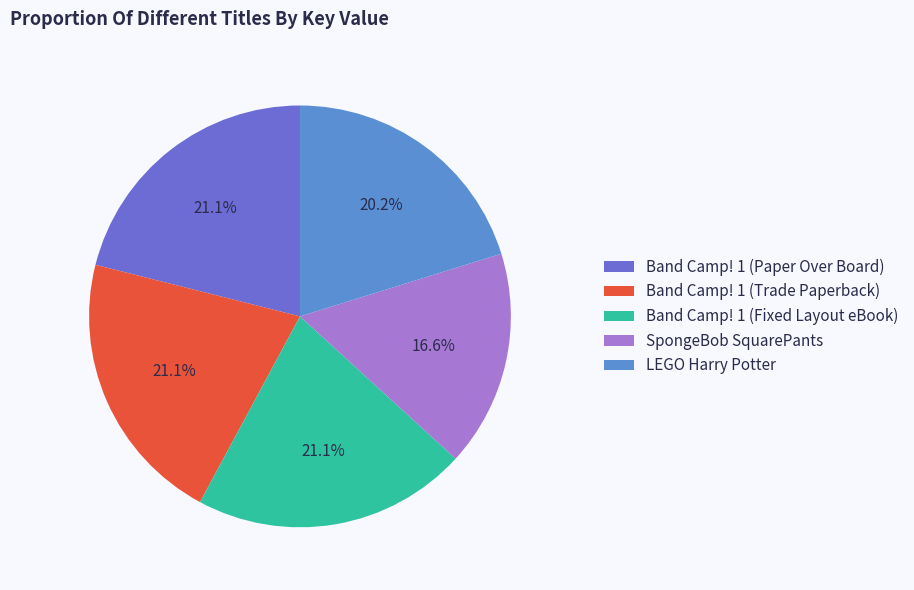

Is it true that LEGO Harry Potter is 20% of the pie?

True